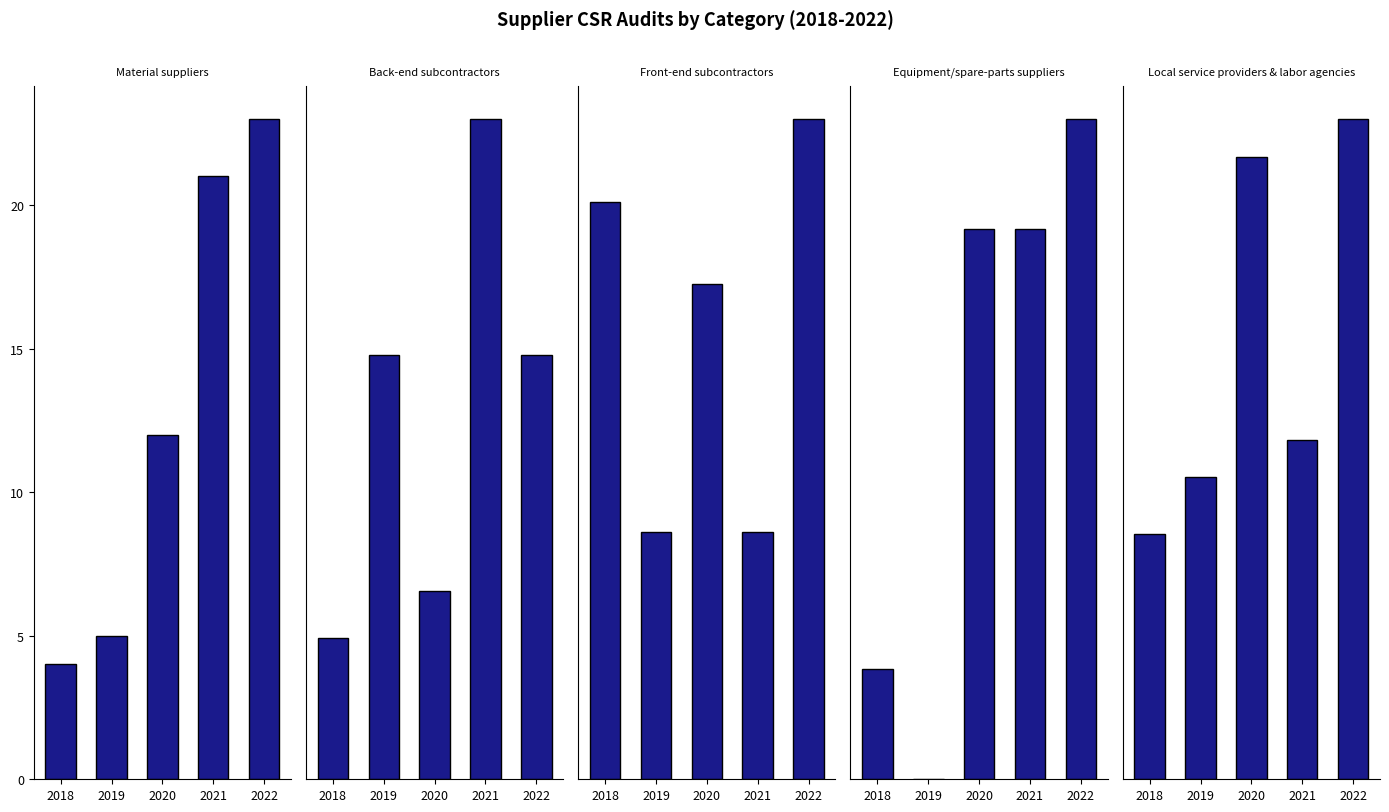

Are the bars horizontal?

No